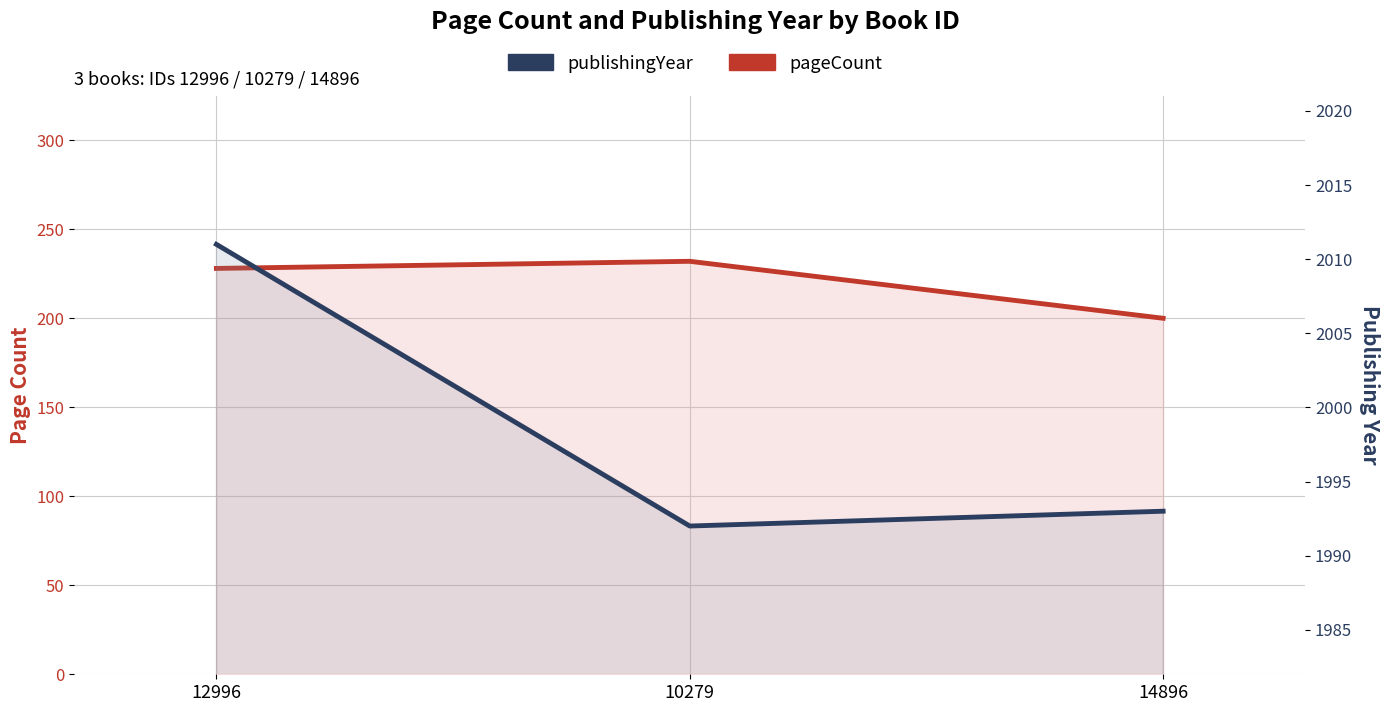

How many lines are shown in the chart?

2